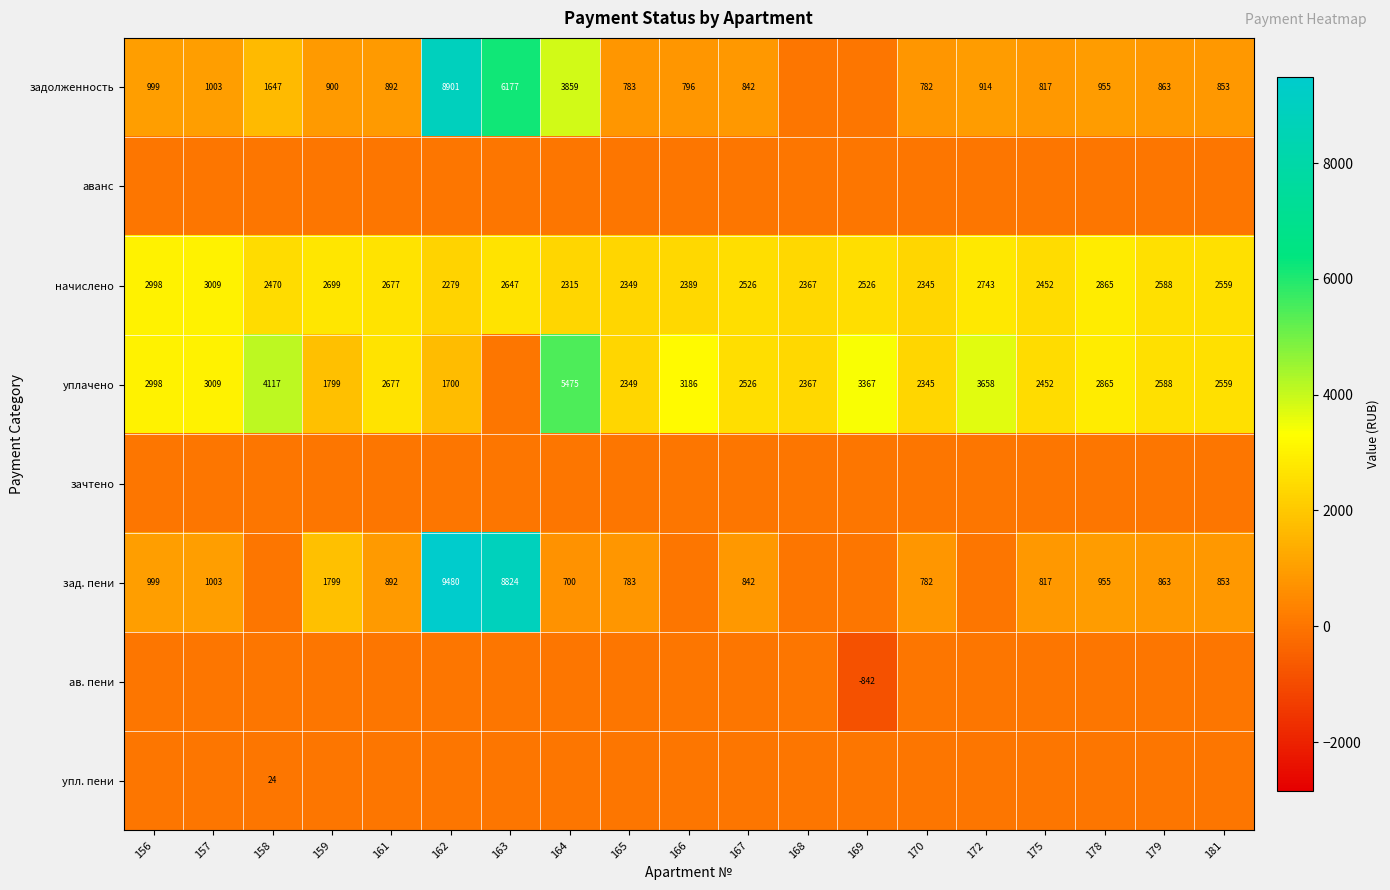

At how many categories does at least one series exceed 9308?

1